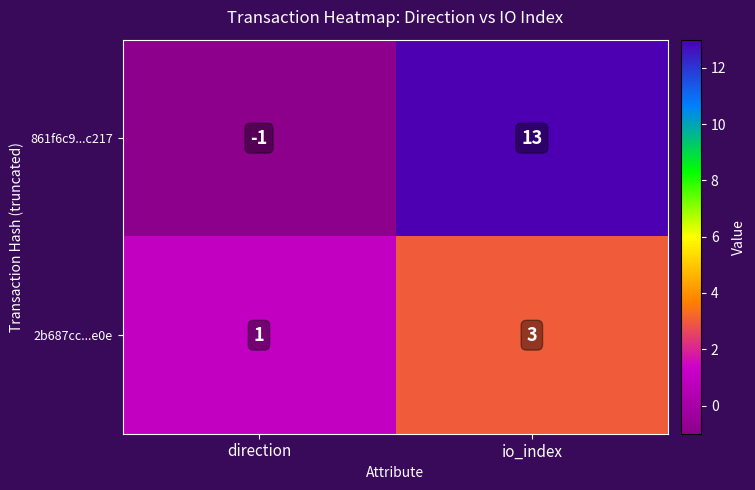

Reading left to right, what are all the values shown in this chart?

861f6c9...c217: direction=-1	io_index=13
2b687cc...e0e: direction=1	io_index=3